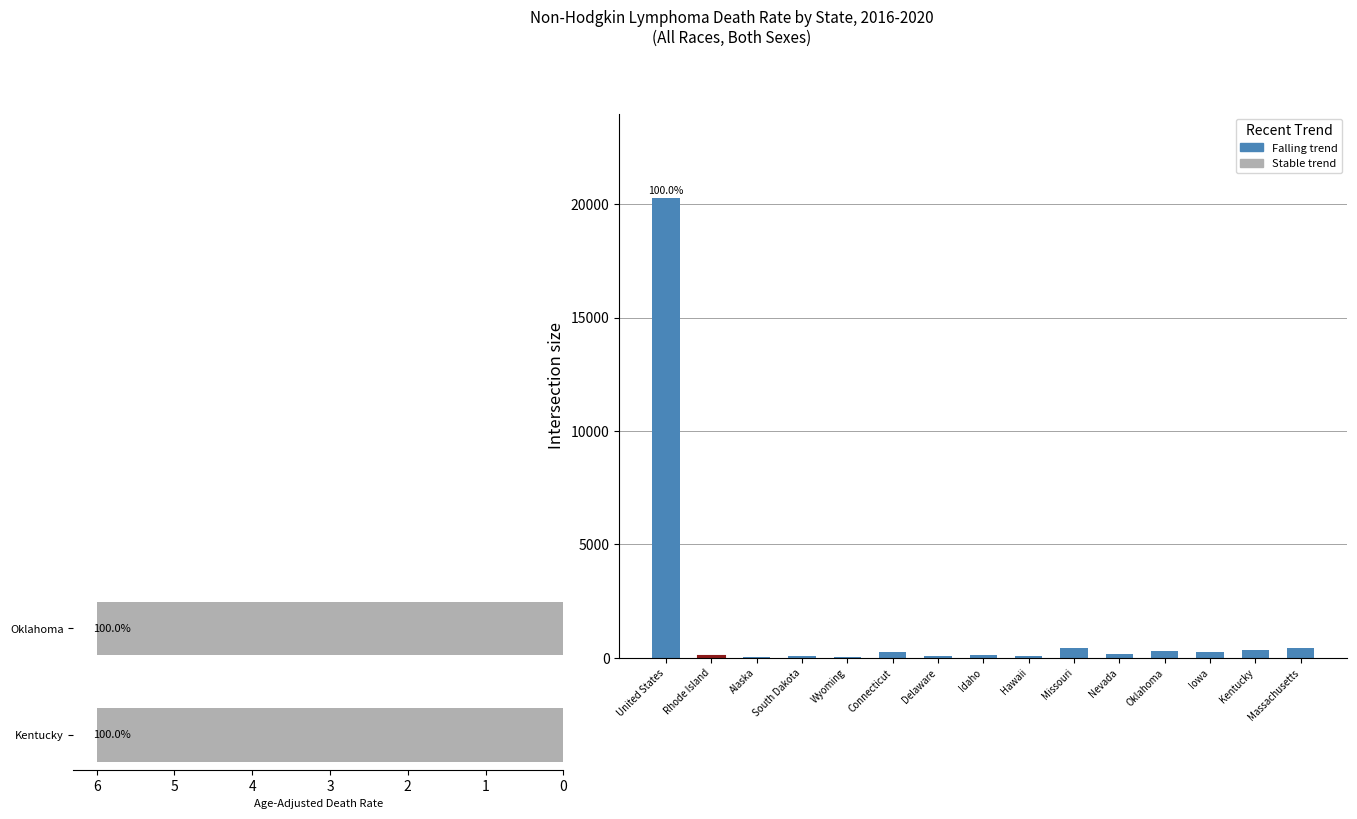

What is the ratio of the value at Delaware to the value at Connecticut?

0.3